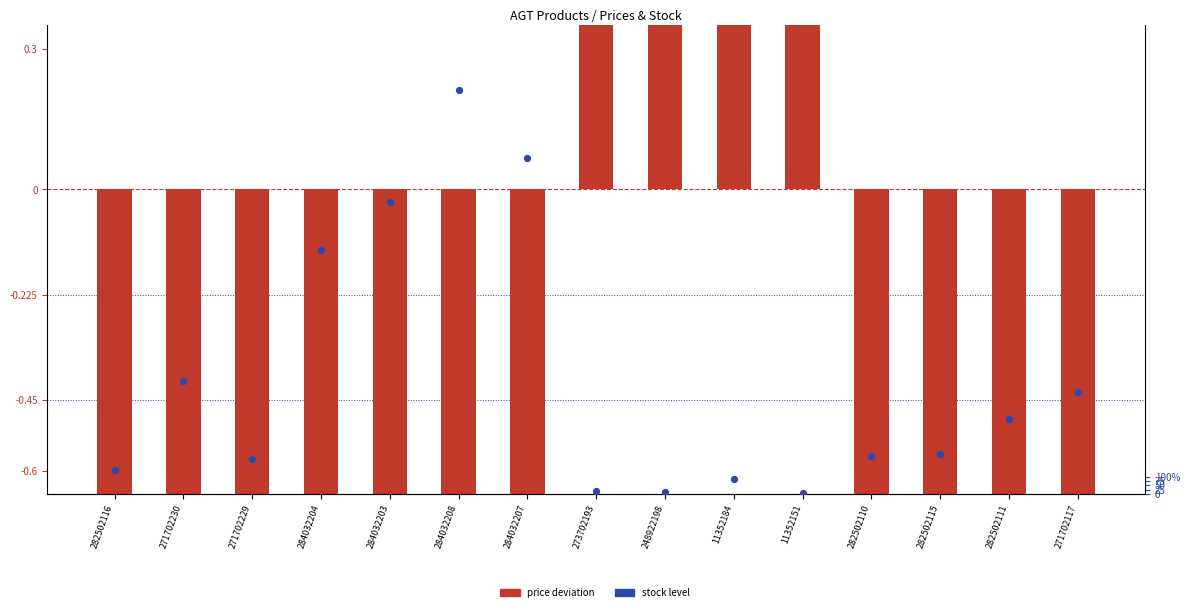

At how many categories does at least one series exceed 1609?

3